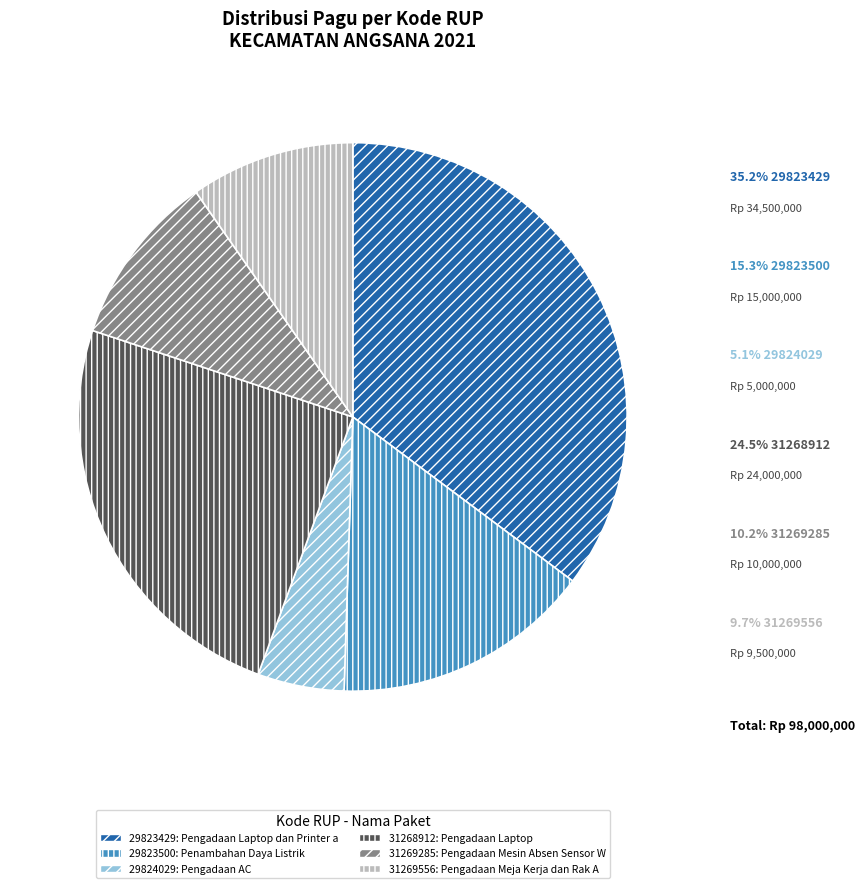

Rank the categories by value from lowest to highest.

29824029, 31269556, 31269285, 29823500, 31268912, 29823429